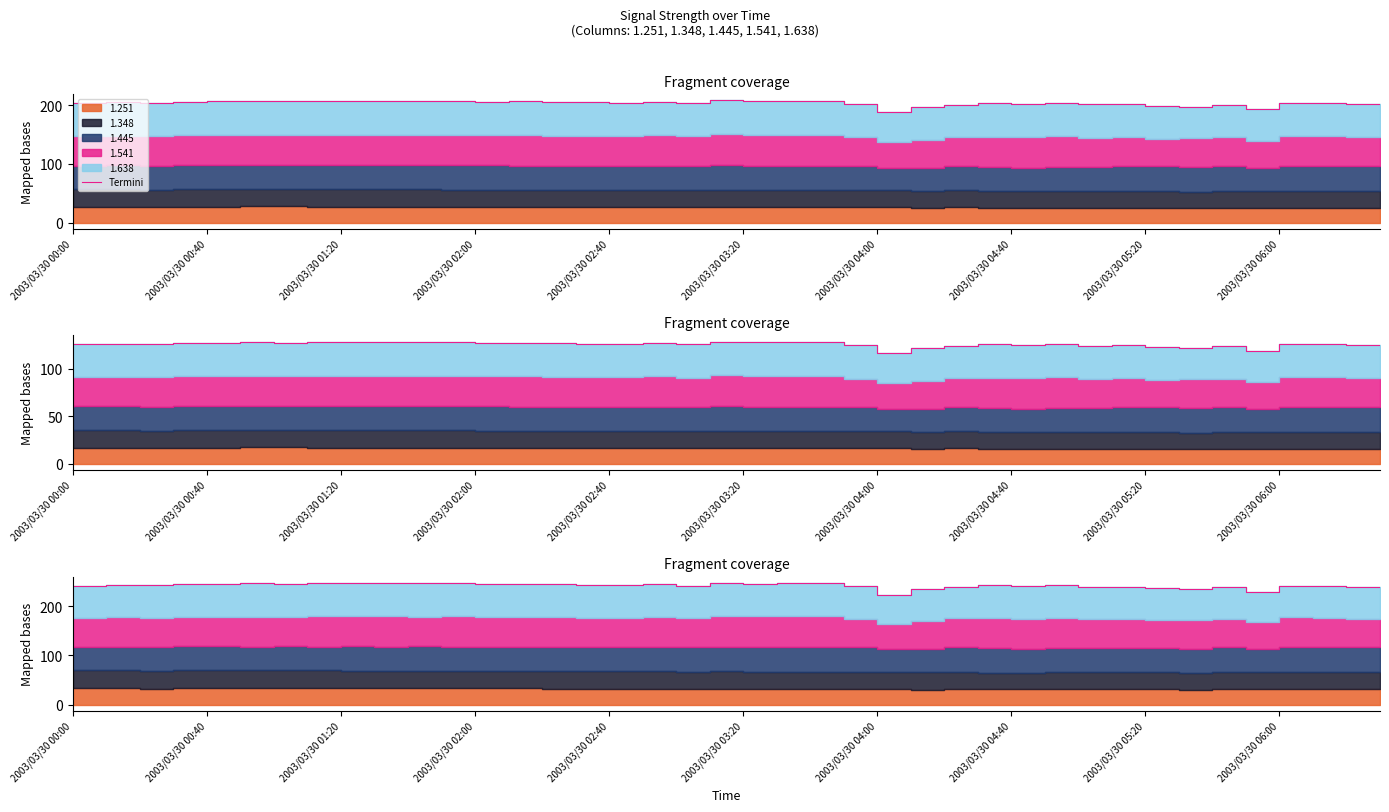

The value at 18 is 100.0. True or false?

False